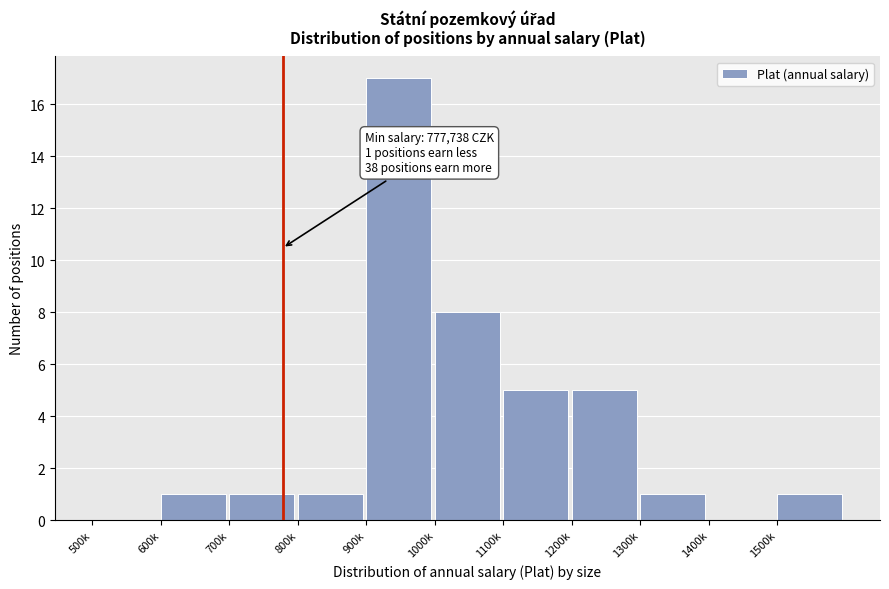

Reading left to right, extract all data points from this chart.

500k=0	600k=1	700k=1	800k=1	900k=17	1000k=8	1100k=5	1200k=5	1300k=1	1400k=0	1500k=1